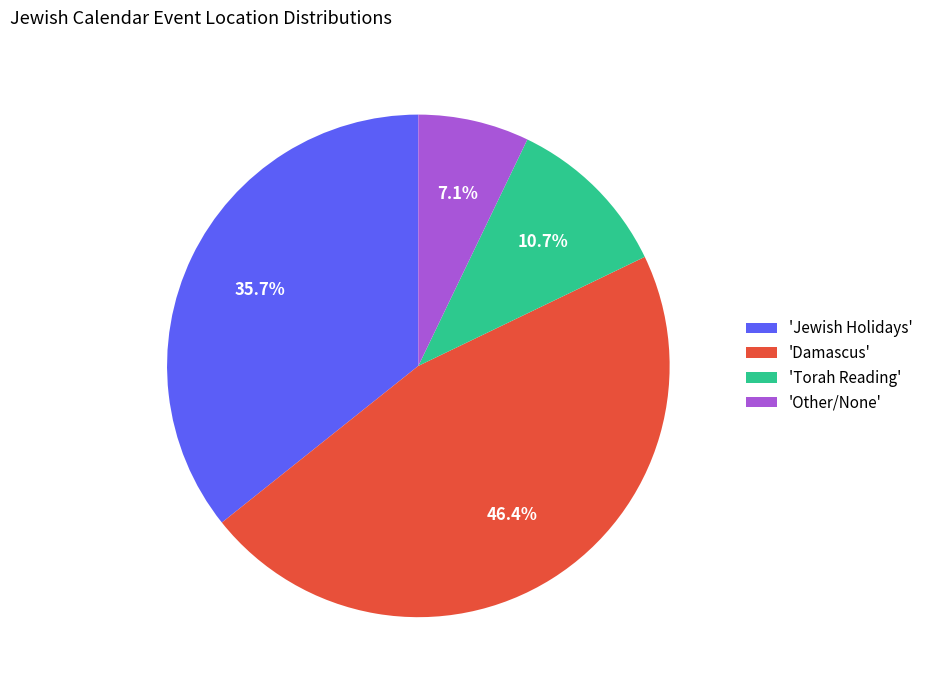

Which has a higher value, 'Damascus' or 'Other/None'?

'Damascus'